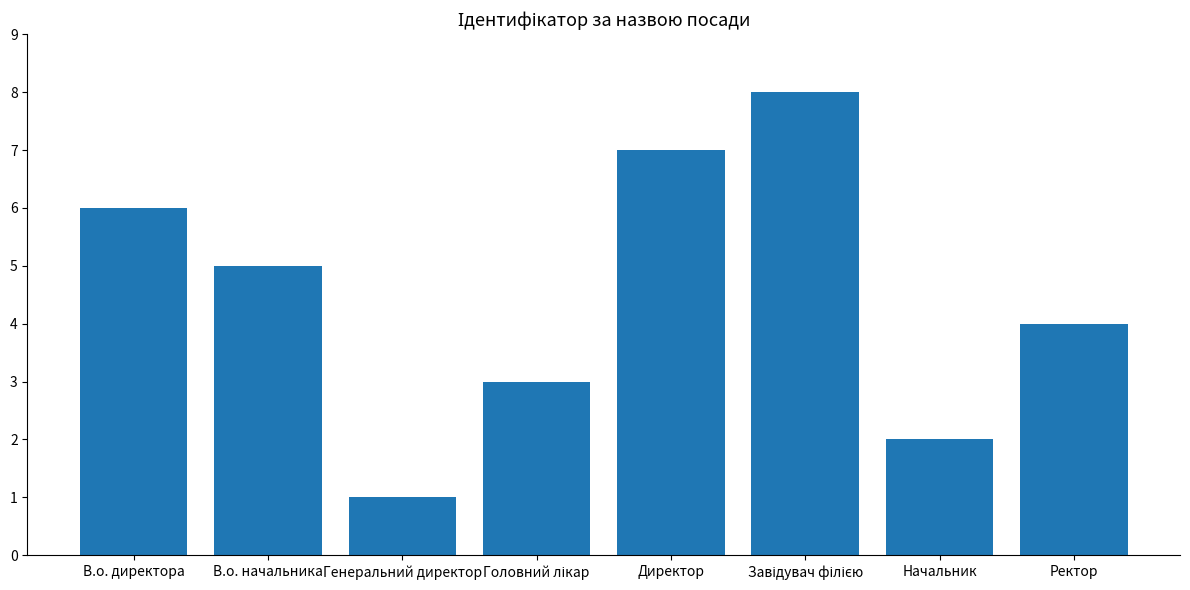

What is the label of the 7th bar from the left?

Начальник